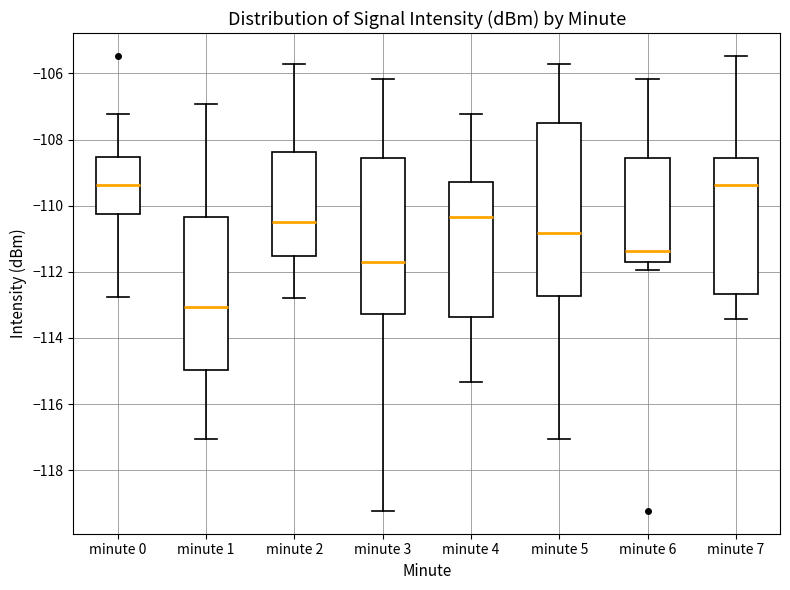

Where does the upper whisker of the box for minute 1 end on the y-axis? The values are not printed on the chart, so give them approximately, as read against the axis.

-107.0